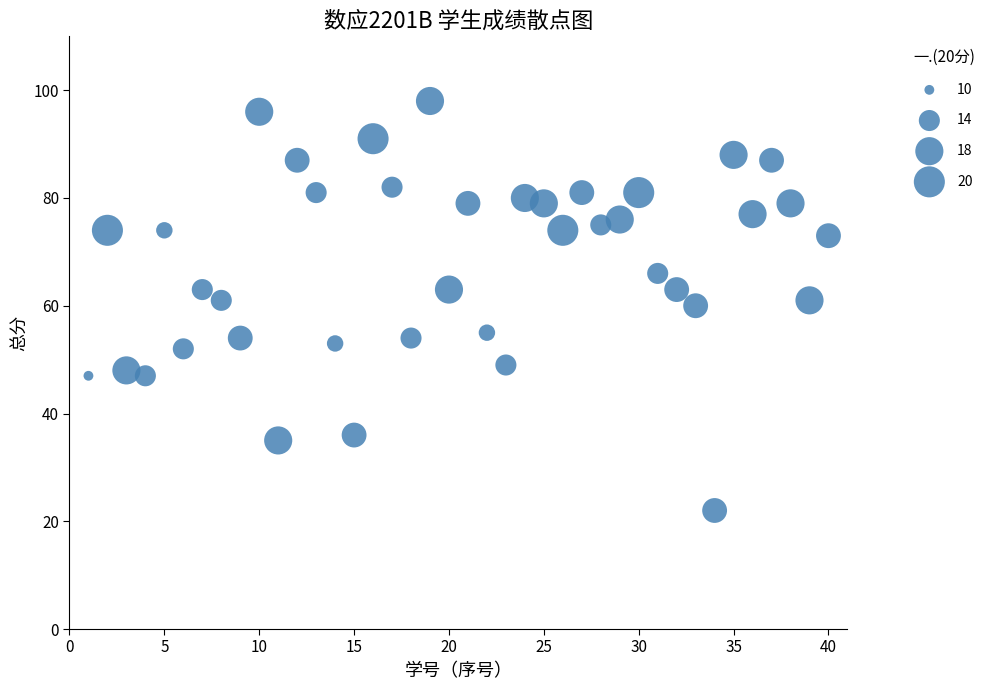

What is the range of X values (max minus min)?

39